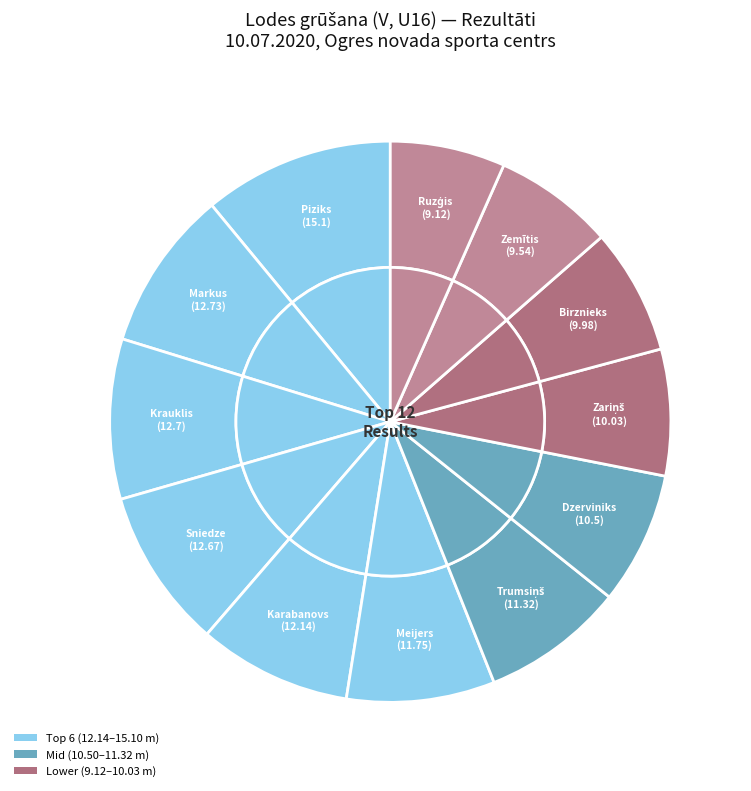

Count the number of slices in the pie.

12